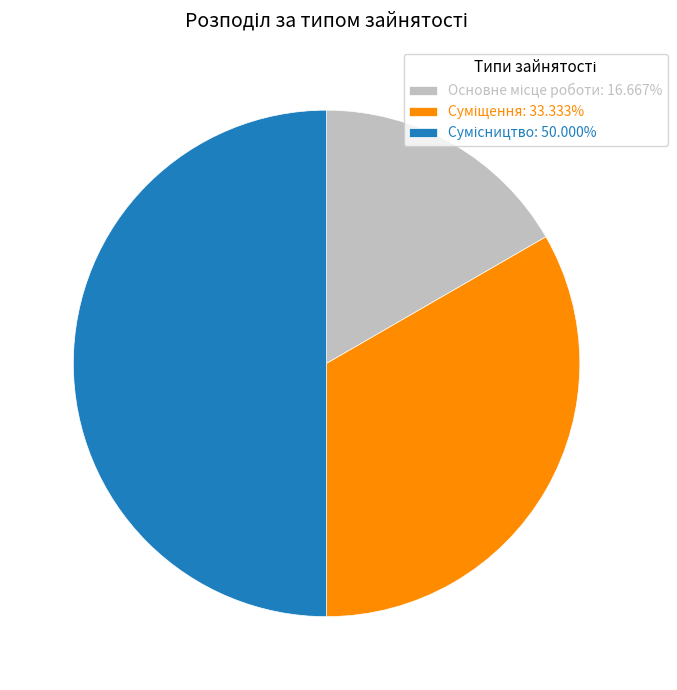

What is the change in value from Основне місце роботи to Суміщення?

+1